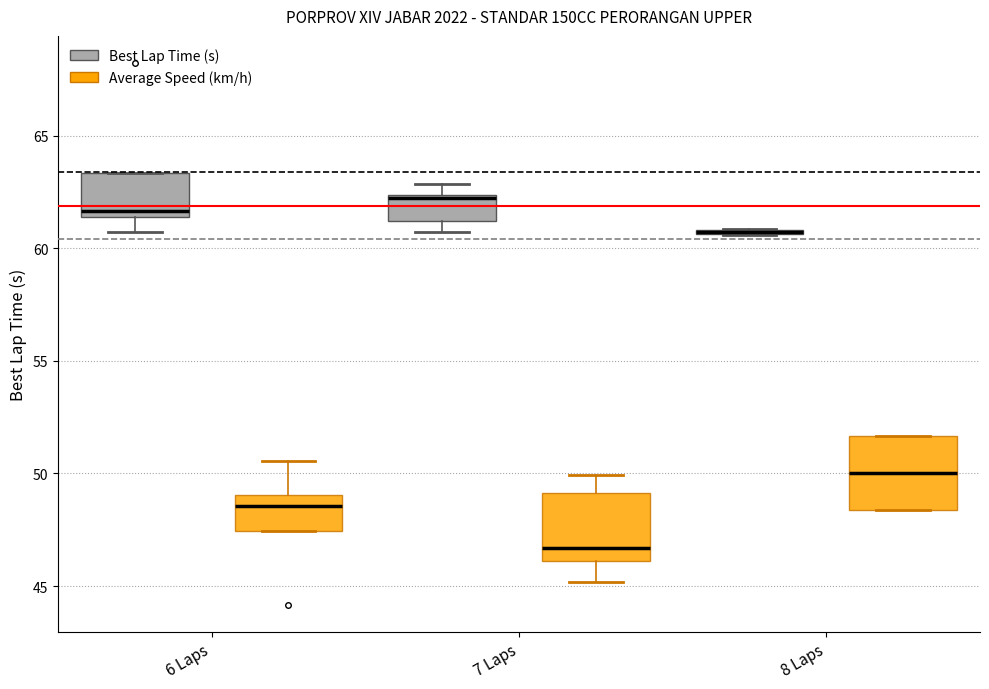

Where does the upper whisker of the box for 7 Laps (Best Lap Time (s)) end on the y-axis? The values are not printed on the chart, so give them approximately, as read against the axis.

63.0